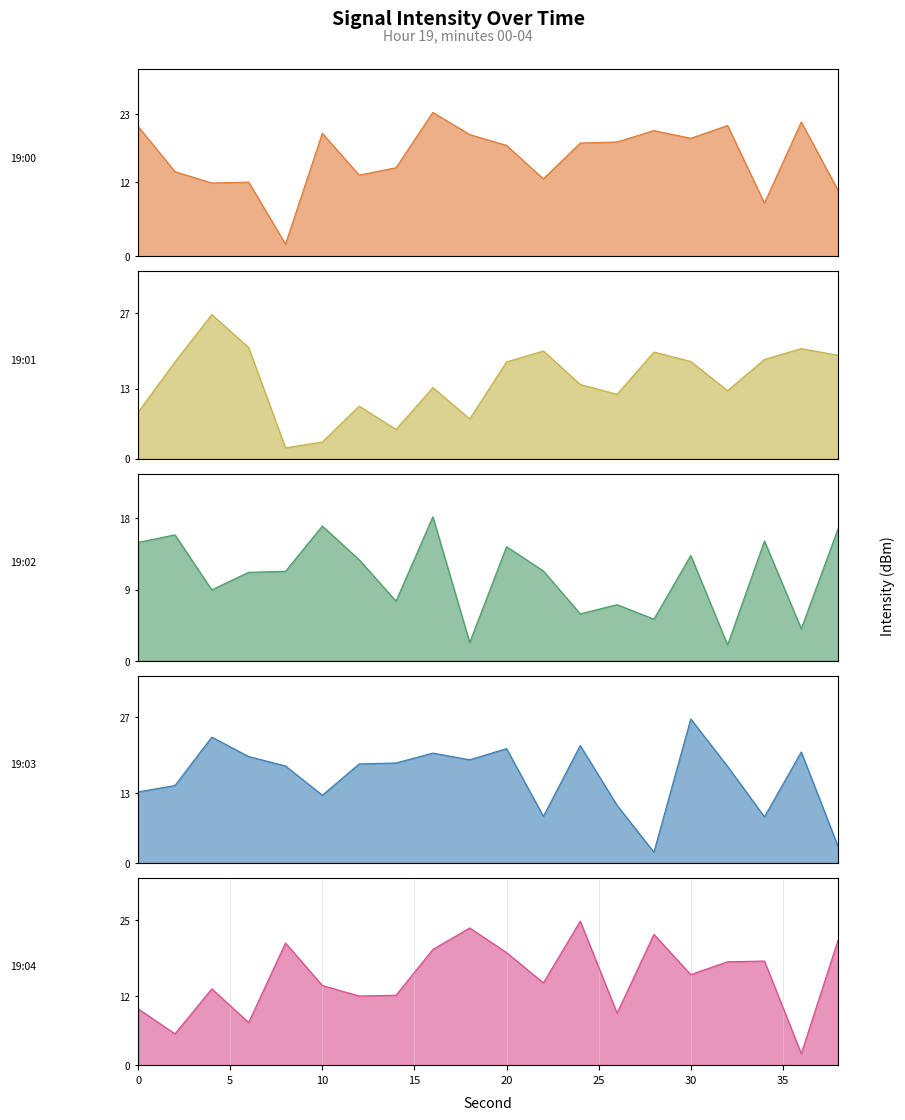

True or false: 19:00 and 19:03 intersect in this chart.

True